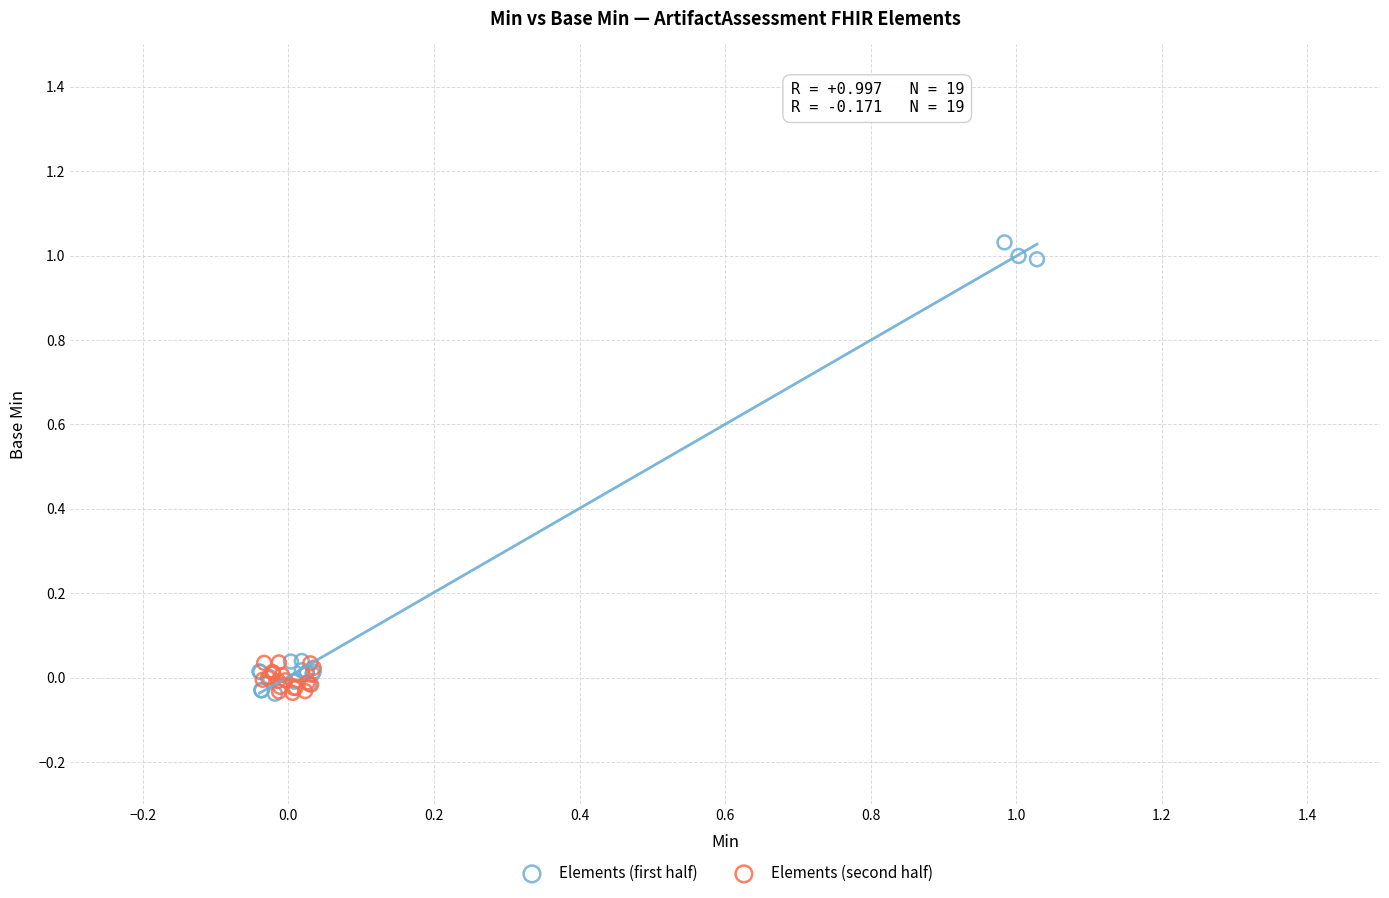

Which series has the largest Y range (max minus min)?

Elements (first half)